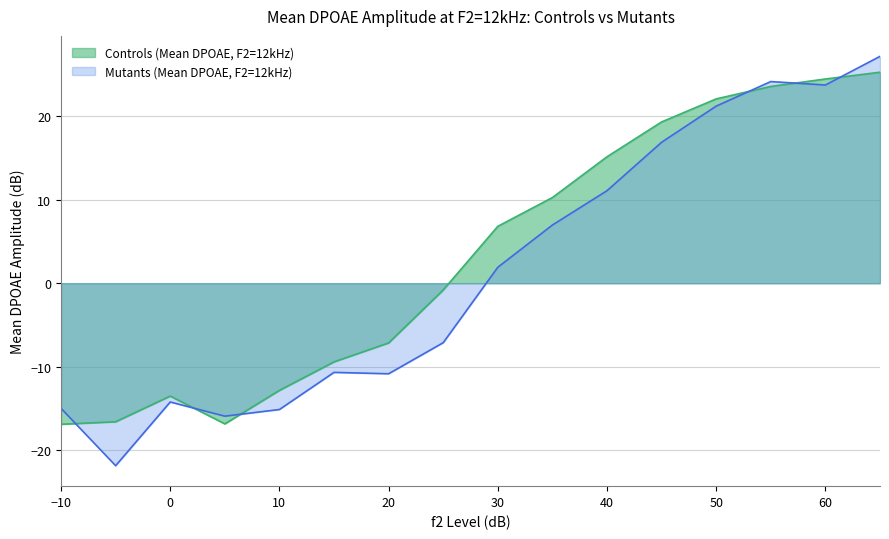

Which series changed the most between 5 and 10?

Controls (Mean DPOAE, F2=12kHz)